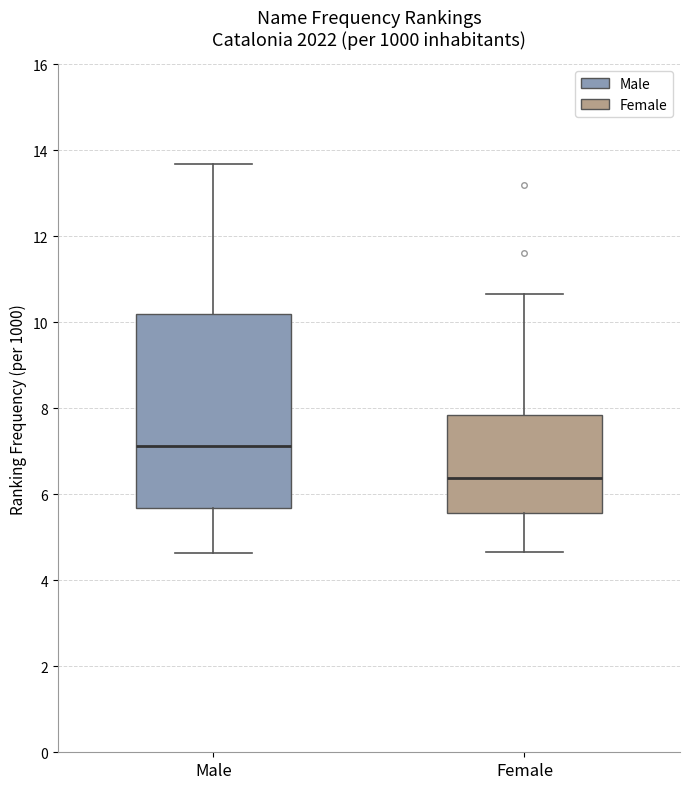

Reading left to right, read every box against the y-axis: the position of its median line, the range the box covers, and the ends of its whiskers. The values are not printed on the chart, so give them approximately, as read against the axis.

Male: median 7.2, box 5.6 to 10.2, whiskers 4.6 to 13.6
Female: median 6.4, box 5.6 to 7.8, whiskers 4.6 to 10.6